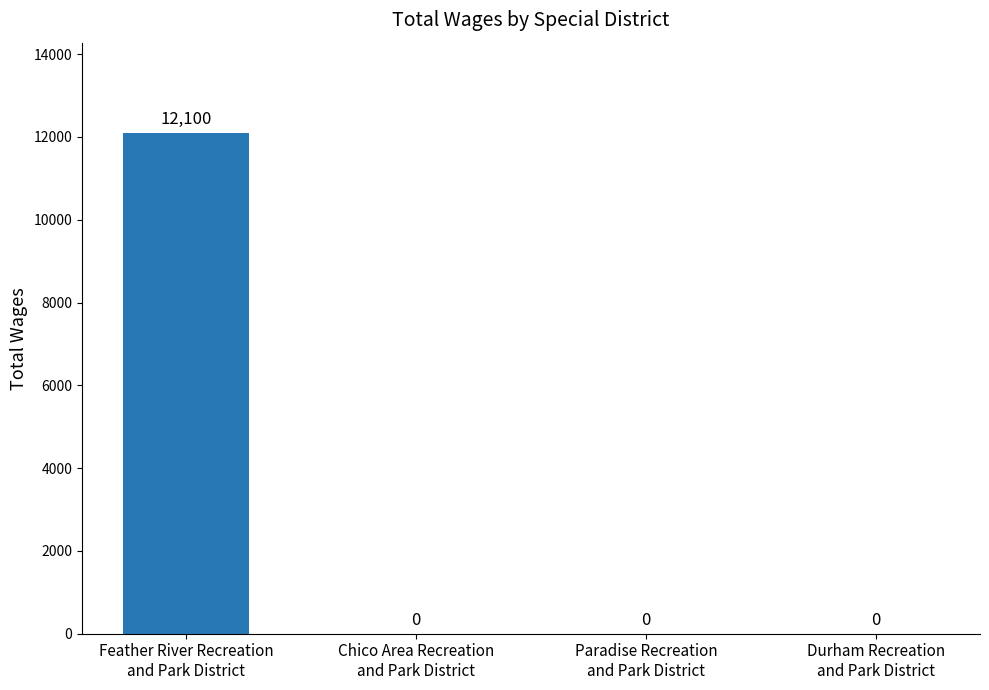

The chart shows a value of 12100 at Feather River Recreation
and Park District. True or false?

True